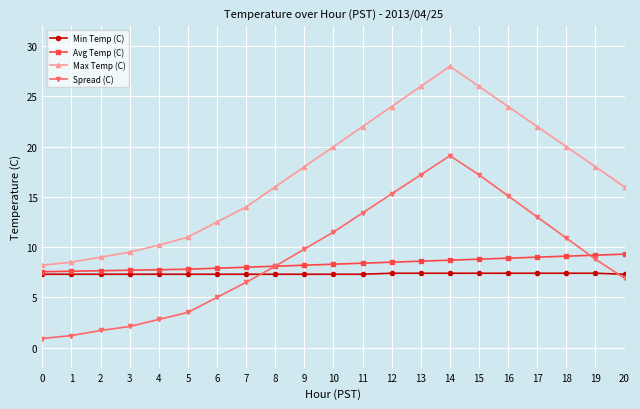

Rank the series at 2 from lowest to highest value.

Spread (C), Min Temp (C), Avg Temp (C), Max Temp (C)